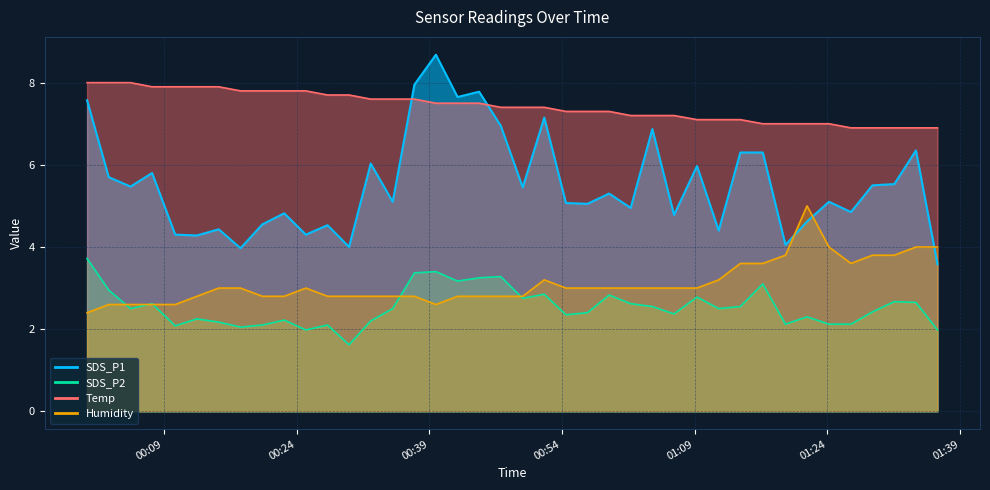

How many times do SDS_P1 and Humidity cross each other?

3